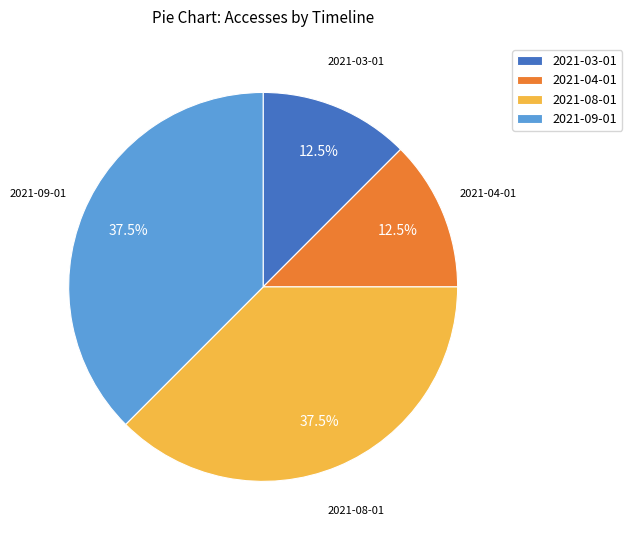

To the nearest percent, what is the average slice percentage?

25%